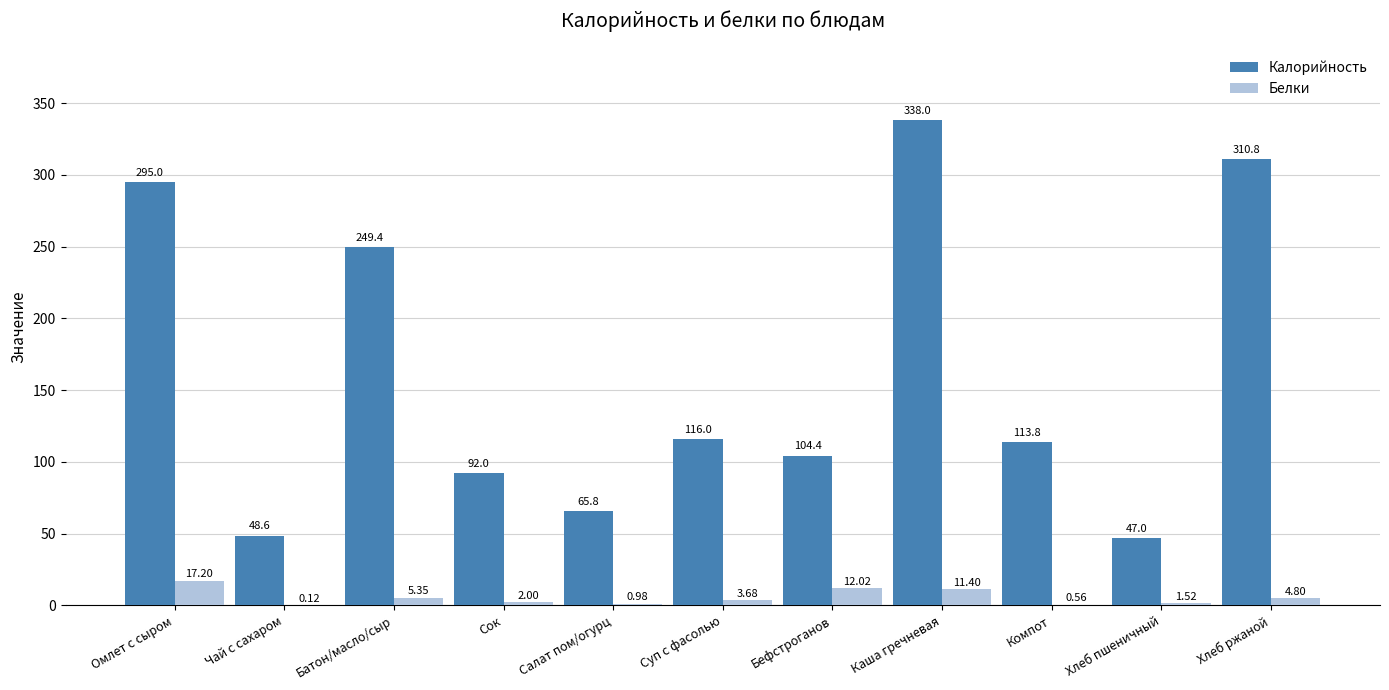

At which category is the sum across all series the highest?

Каша гречневая